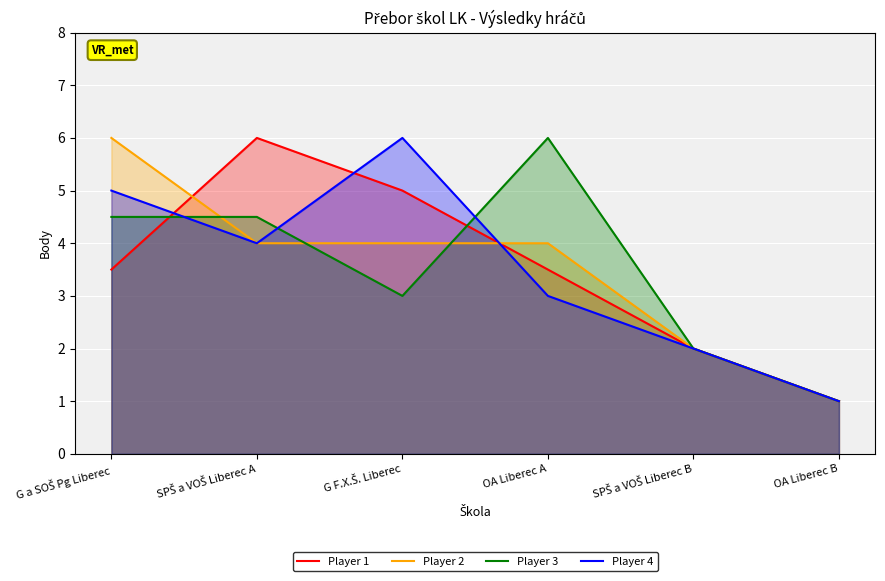

Where do Player 2 and Player 3 first cross each other?

G a SOŠ Pg Liberec and SPŠ a VOŠ Liberec A